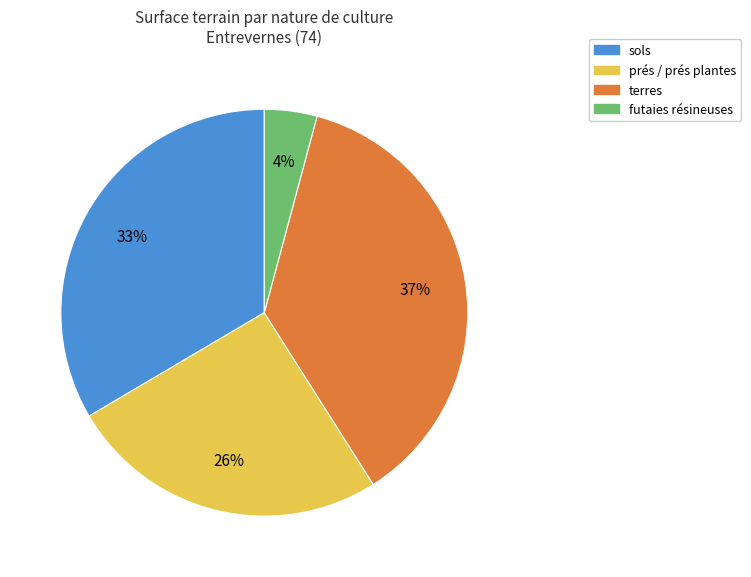

Between terres and sols, which is larger?

terres